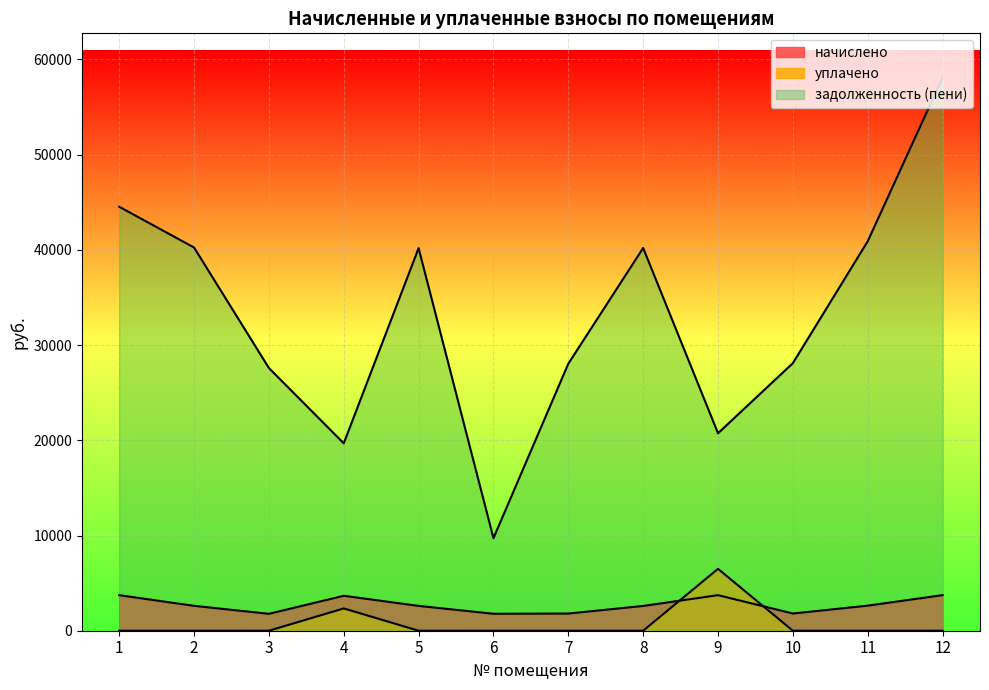

What is the difference between the highest and lowest values at 9?

17004.0